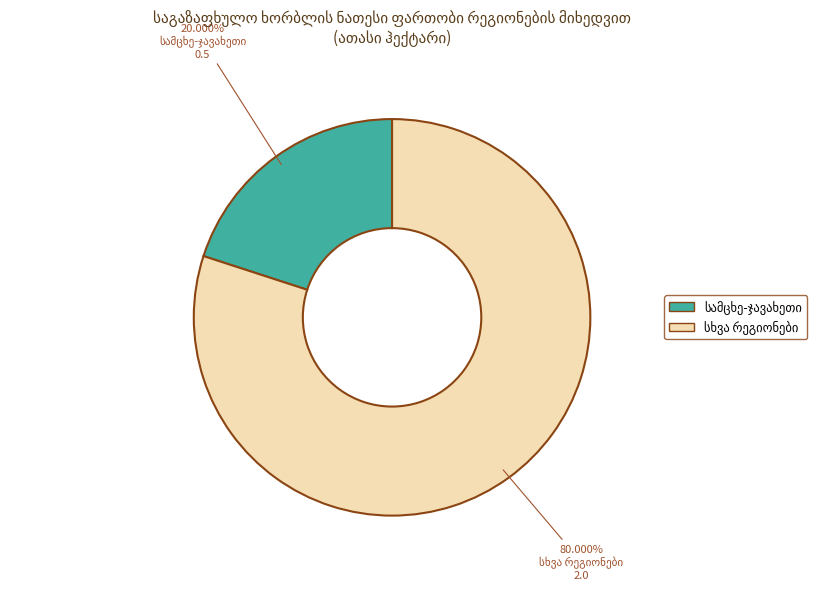

Does any single category account for the majority?

Yes